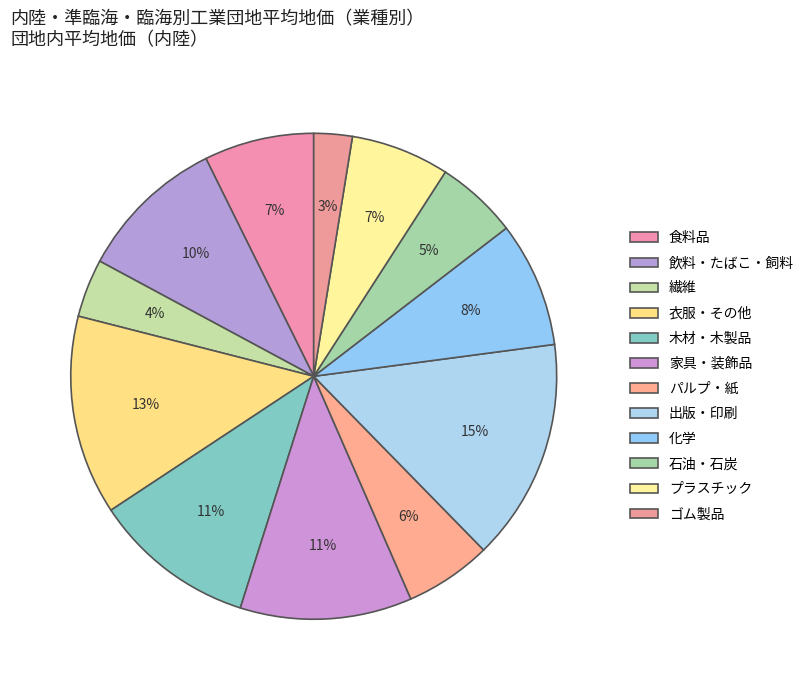

To the nearest percent, what is the difference between the ゴム製品 and 繊維 slice percentages?

1%